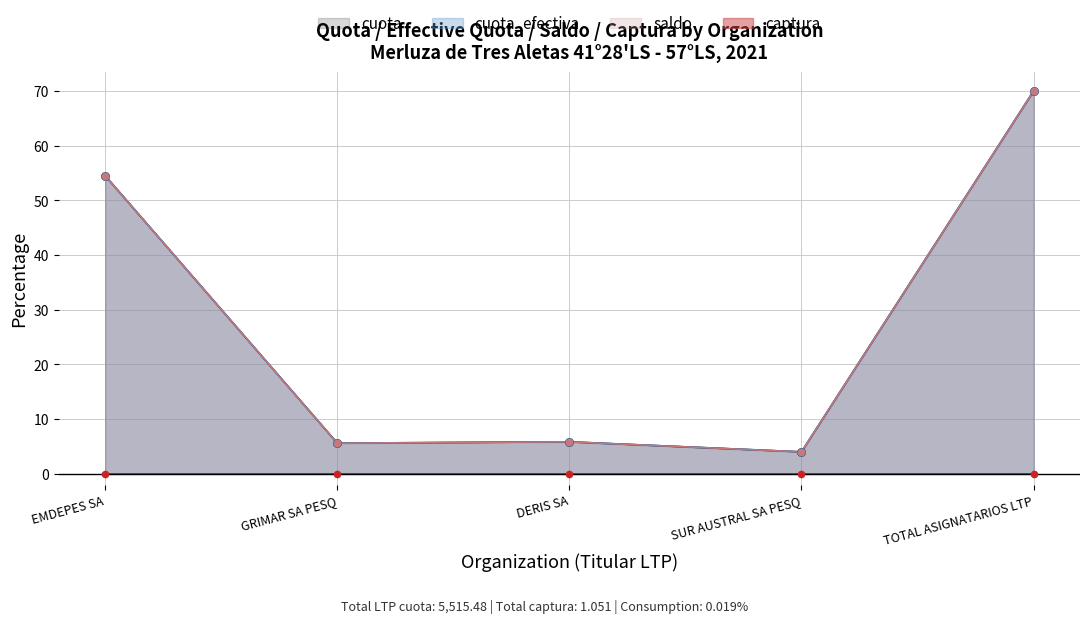

Which series contains the lowest Y value?

captura